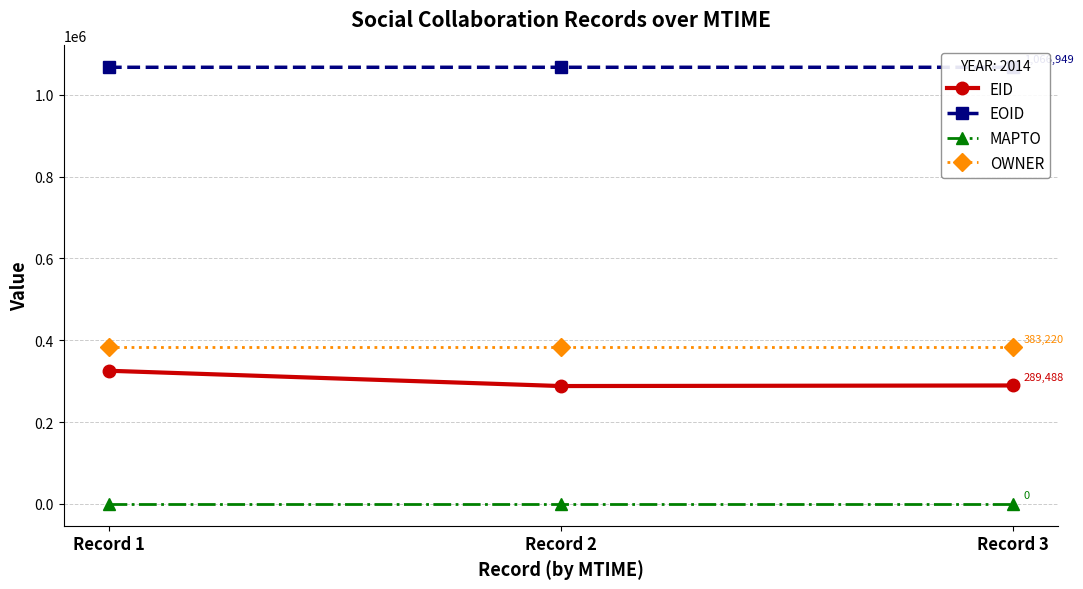

What is the difference between the EOID values at Record 1 and Record 3?

2